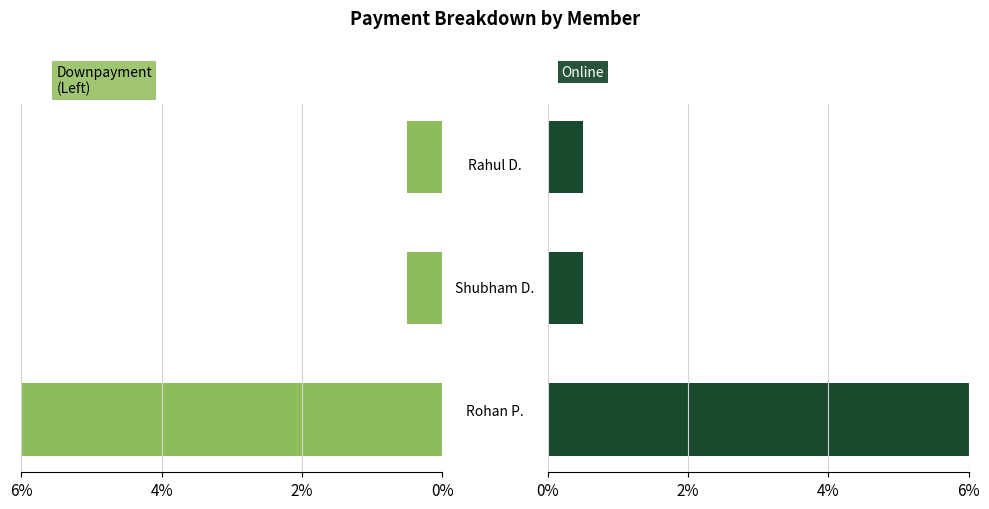

Which series has the widest spread of values?

Cash / Downpayment (left)